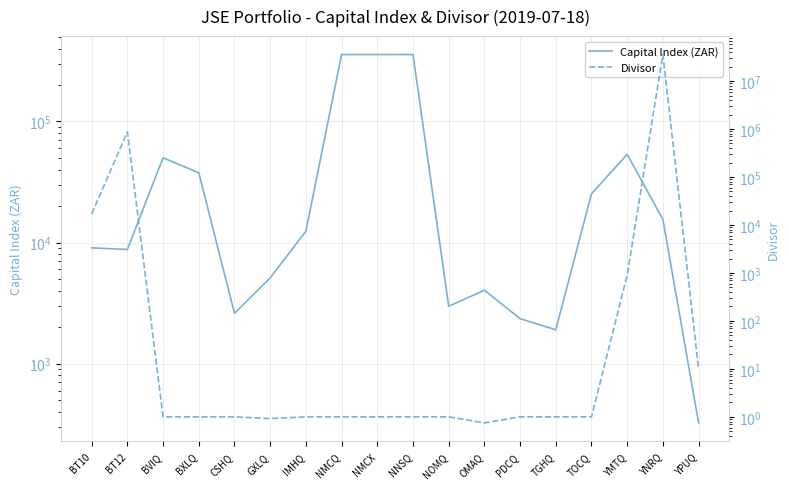

Reading left to right, what are all the values shown in this chart?

Capital Index (ZAR): 9048.7	8773.2	50150.0	37684.0	2607.0	5113.3	12413.0	356973.0	356973.0	357105.8	2983.2	4044.0	2354.0	1905.0	25310.8	53563.7	15550.4	324.9
Divisor: 16951.5	873961.8	1.0	1.0	1.0	0.9	1.0	1.0	1.0	1.0	1.0	0.8	1.0	1.0	1.0	898.2	35767925.3	10.0